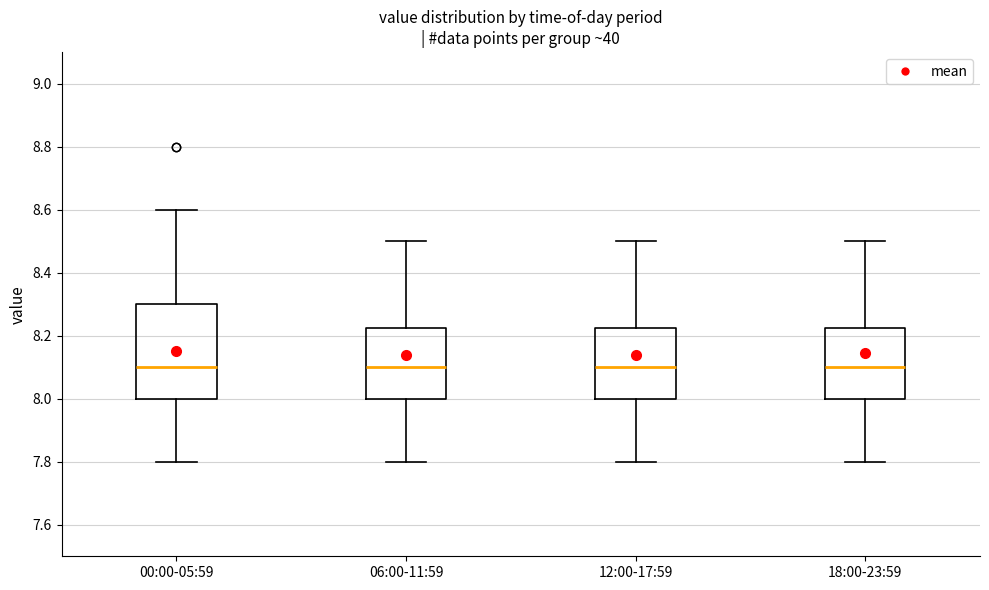

Reading left to right, read every box against the y-axis: the position of its median line, the range the box covers, and the ends of its whiskers. The values are not printed on the chart, so give them approximately, as read against the axis.

00:00-05:59: median 8.10, box 8.00 to 8.30, whiskers 7.80 to 8.60
06:00-11:59: median 8.10, box 8.00 to 8.22, whiskers 7.80 to 8.50
12:00-17:59: median 8.10, box 8.00 to 8.22, whiskers 7.80 to 8.50
18:00-23:59: median 8.10, box 8.00 to 8.22, whiskers 7.80 to 8.50